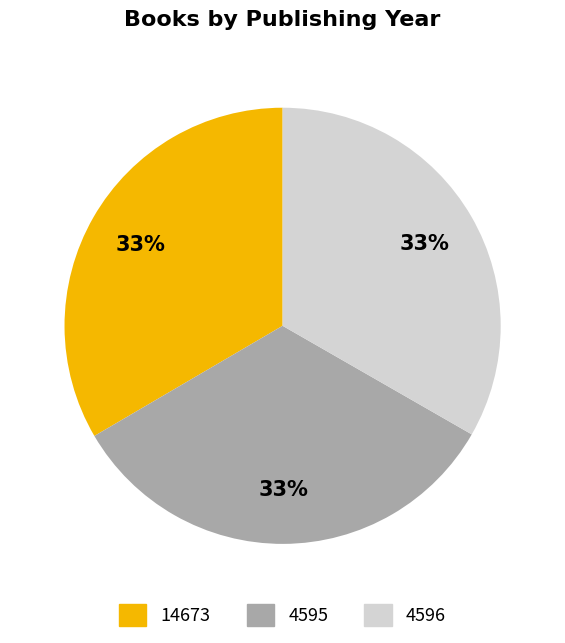

True or false: 4595 accounts for 38% of the total.

False